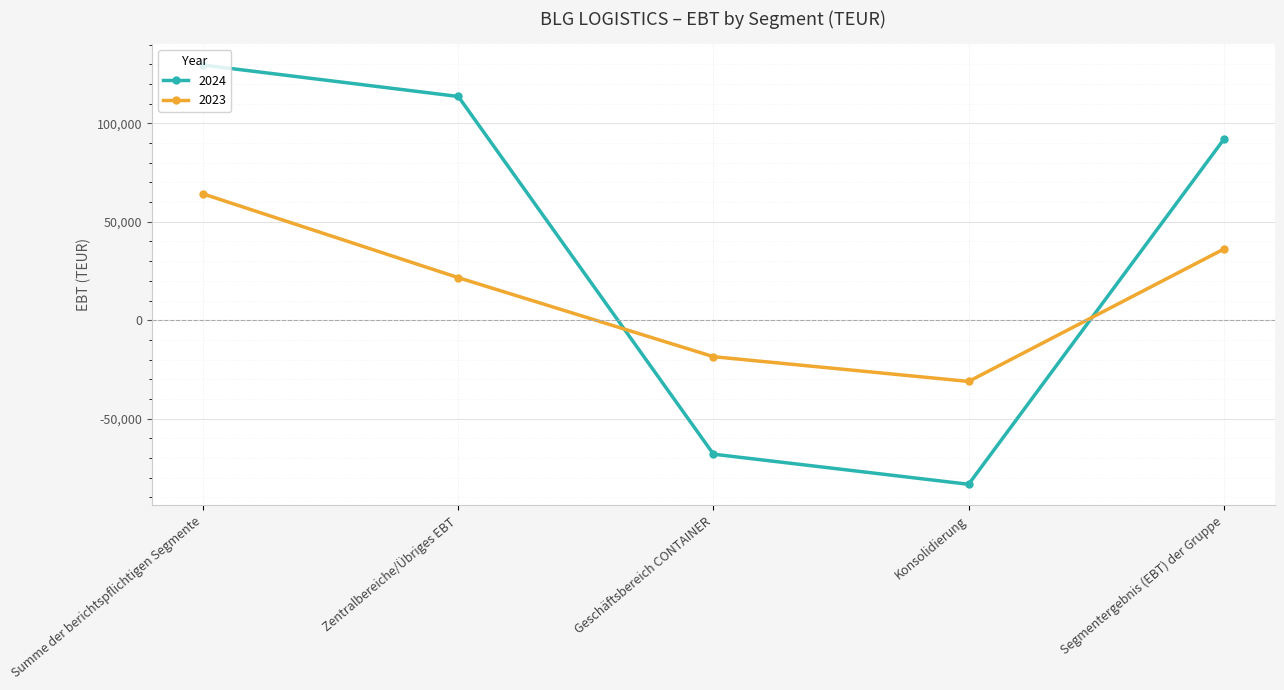

Rank the series by their maximum value, from highest to lowest.

2024, 2023